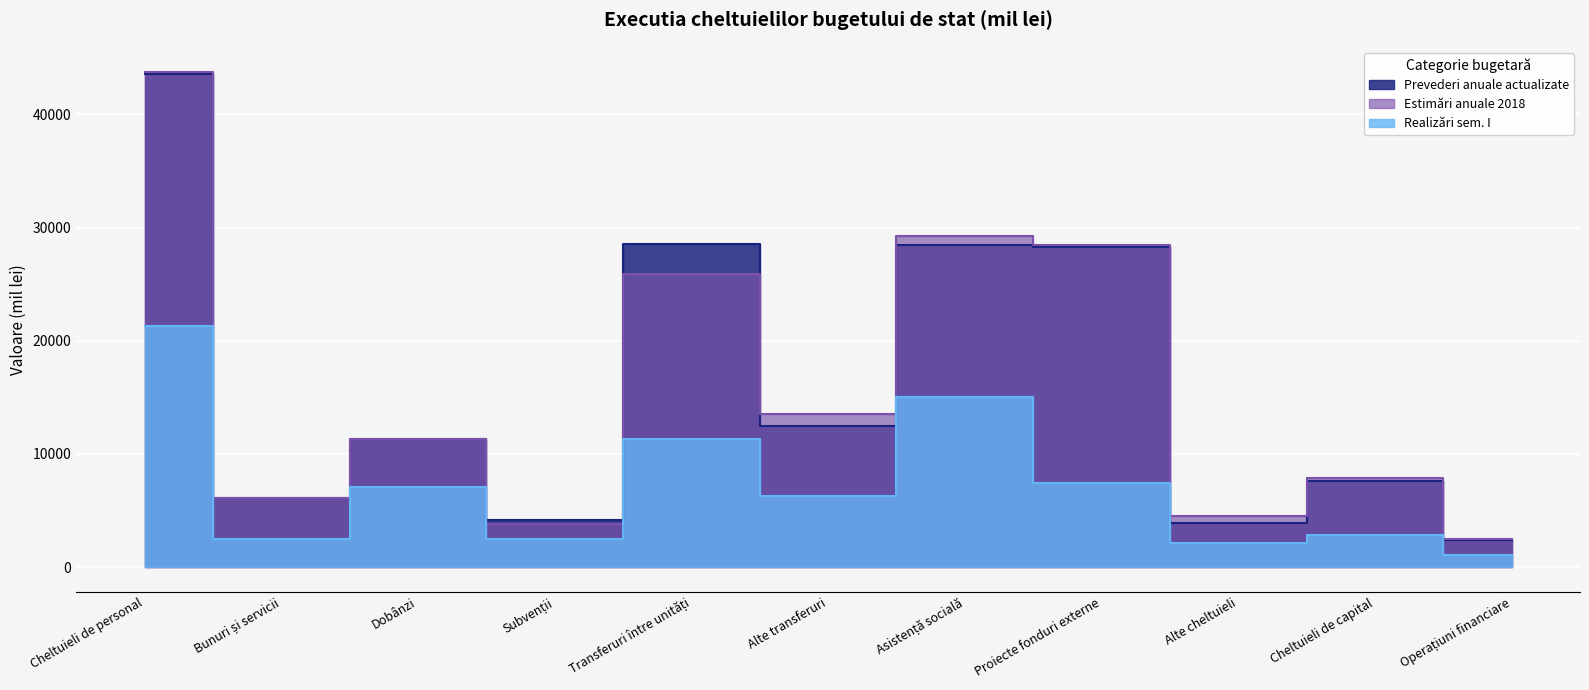

The Estimări anuale 2018 series shows 2457.5 at Operațiuni financiare. True or false?

True